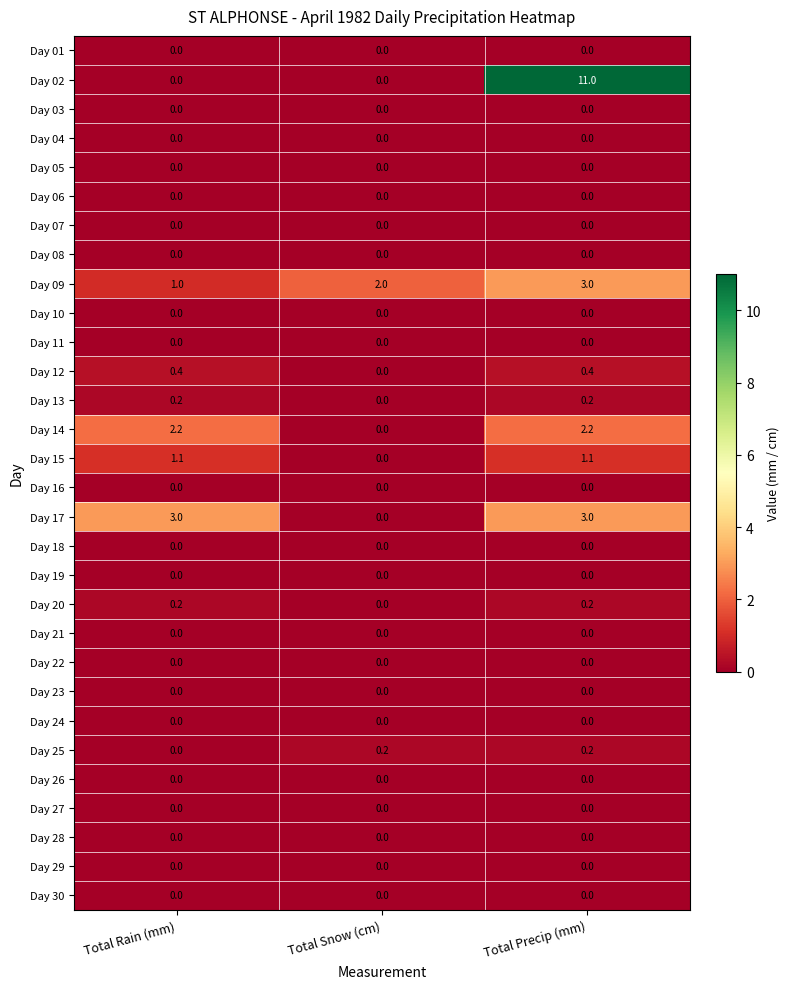

At which label is Day 09 closest to 2?

Total Snow (cm)